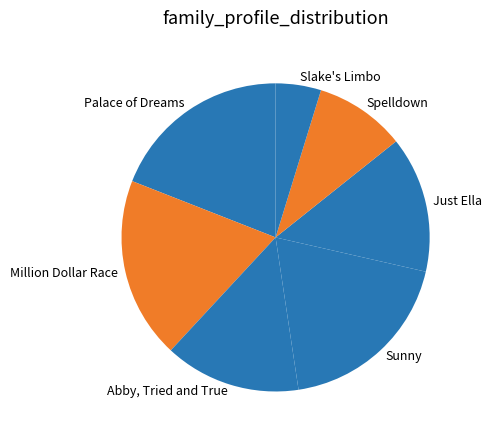

Is there a majority slice in this chart?

No